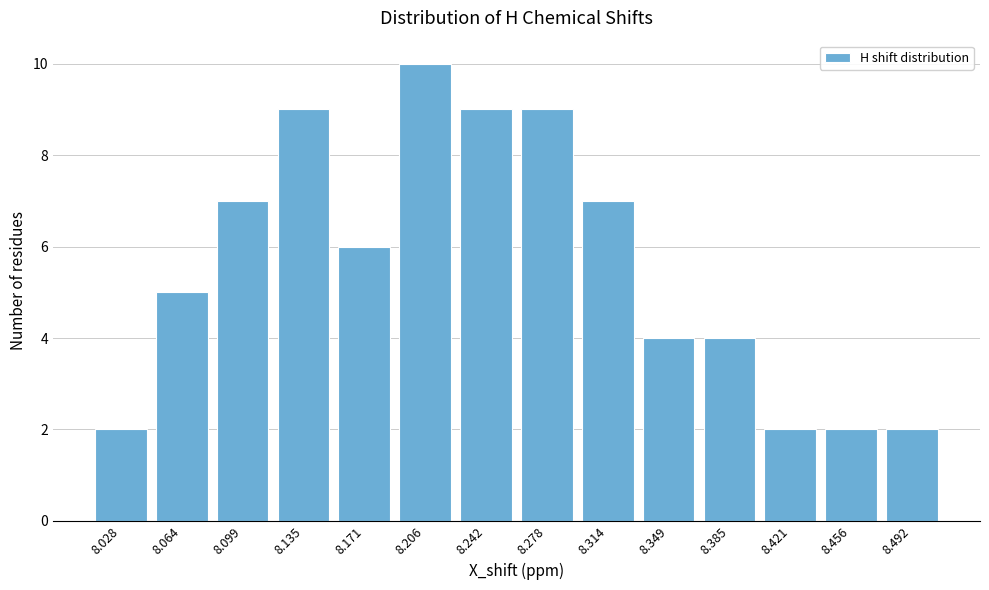

Reading left to right, extract all data points from this chart.

2	5	7	9	6	10	9	9	7	4	4	2	2	2